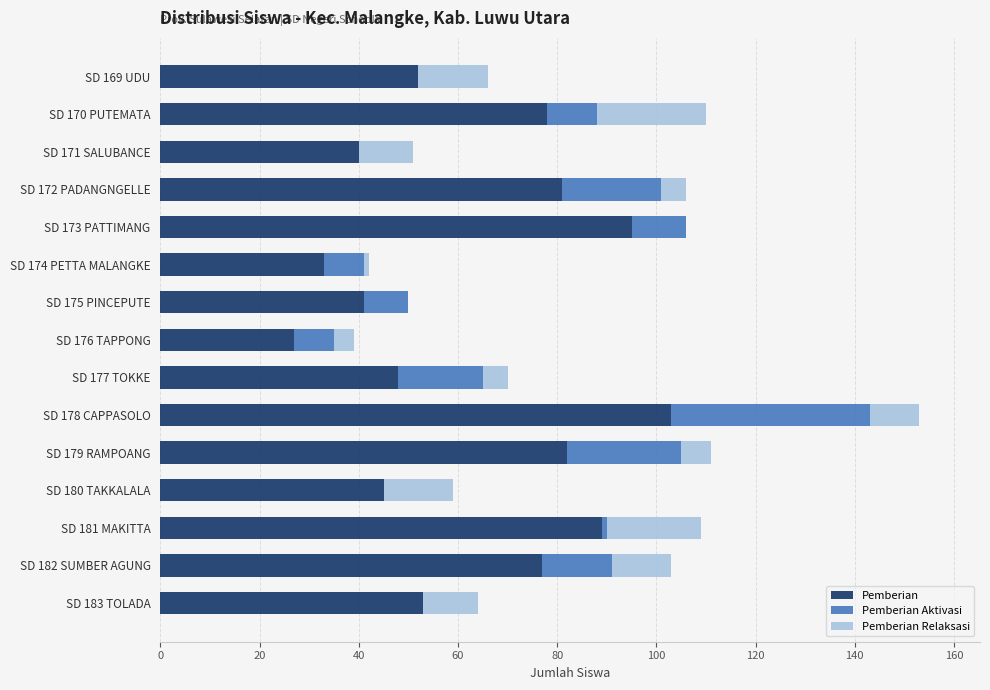

At which category is the sum across all series the highest?

SD 178 CAPPASOLO